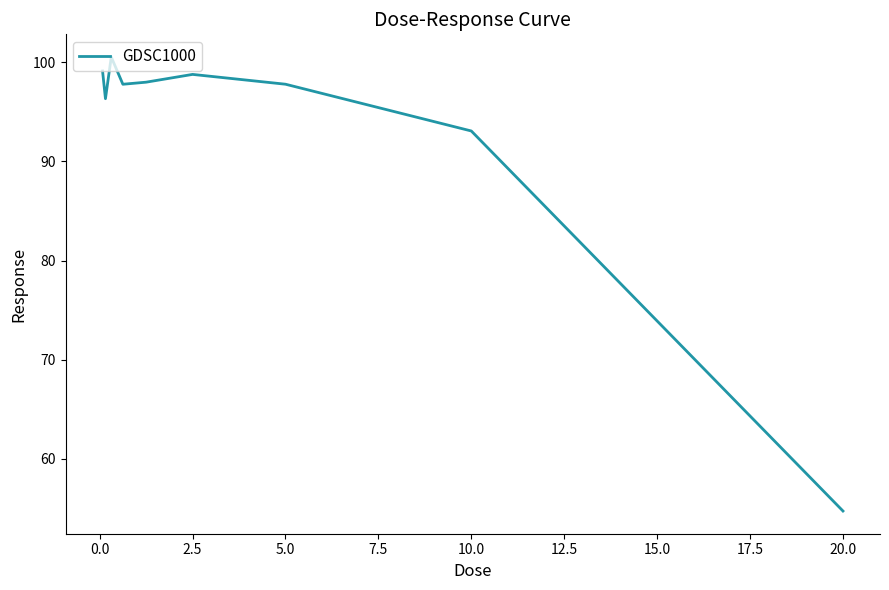

What is the smallest value displayed?

54.7